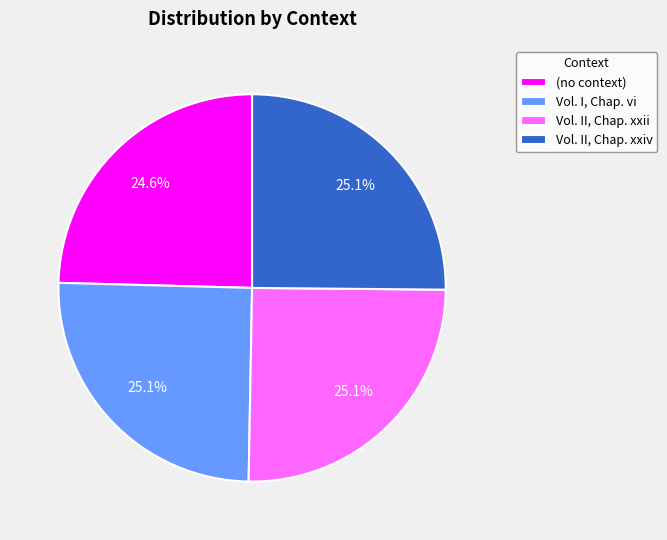

To the nearest percent, what portion does Vol. II, Chap. xxii represent?

25%